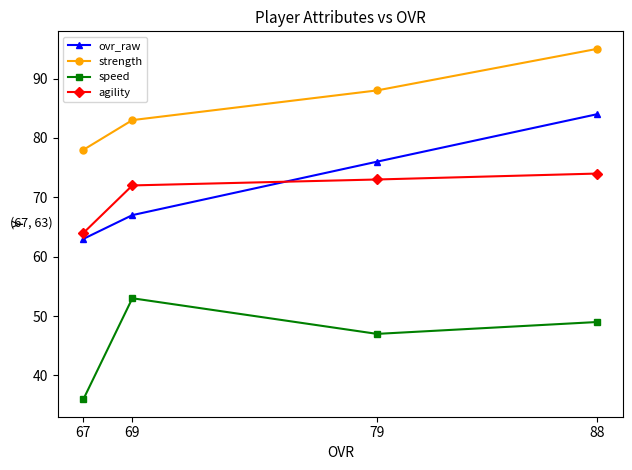

What is the minimum value shown in the chart?

36